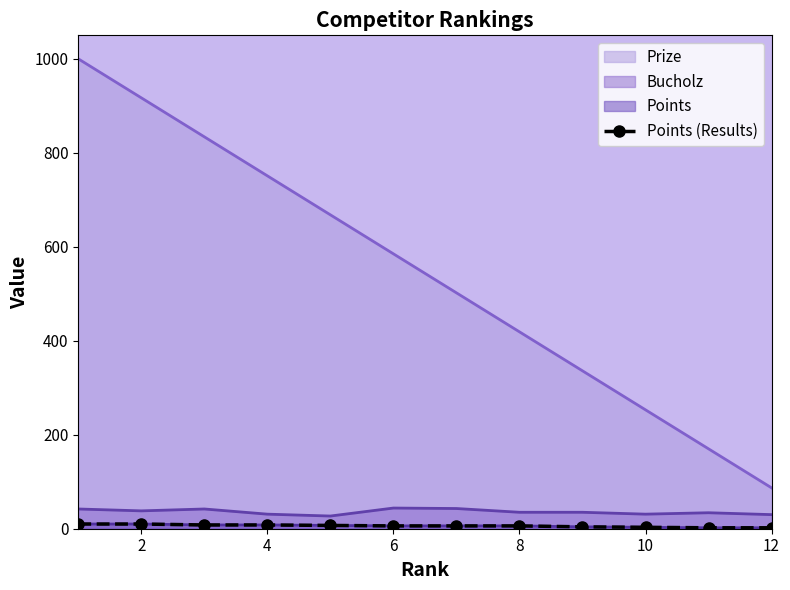

What is the difference between the maximum and minimum values?

8